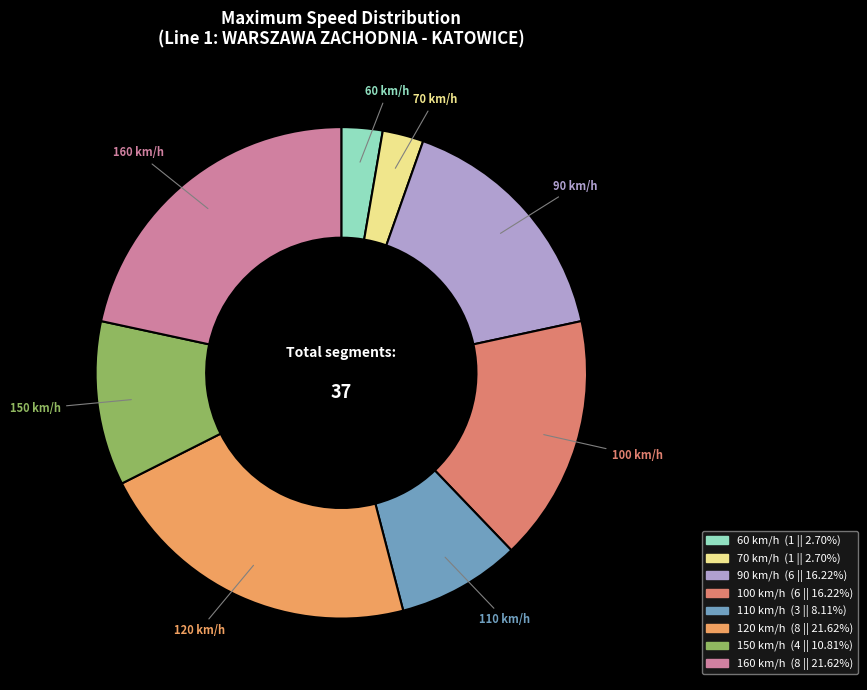

Do 160 km/h and 110 km/h together represent more than half of the pie?

No